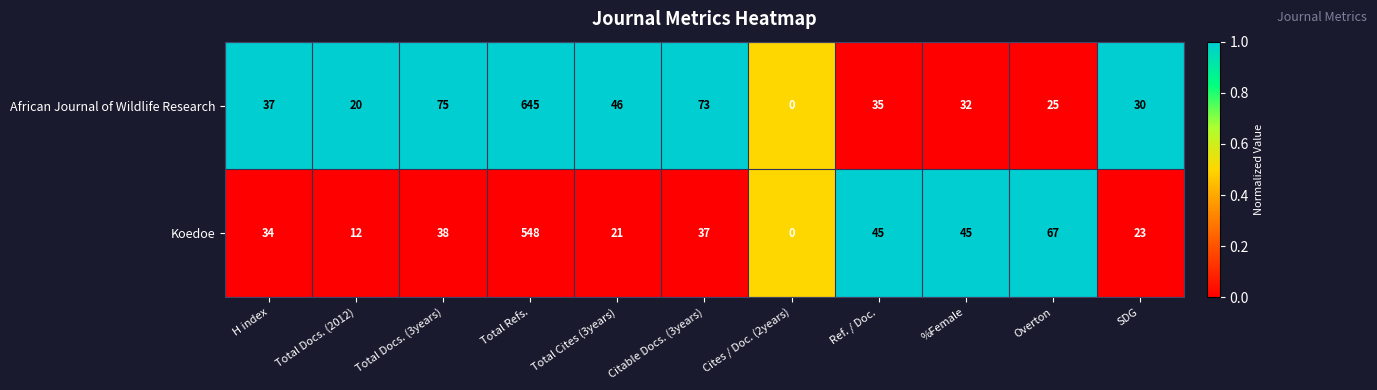

Between H index and Overton, which series saw the biggest shift?

Koedoe